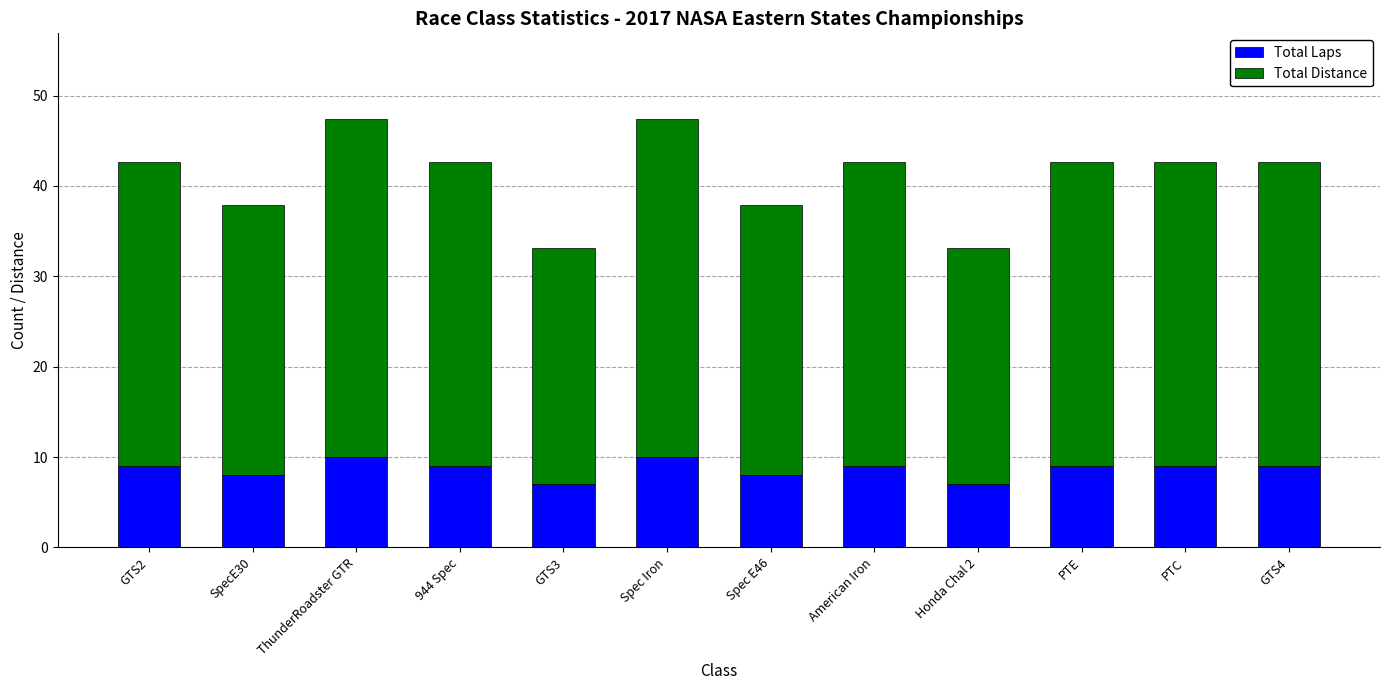

What is the total value across all series at Honda Chal 2?

33.2